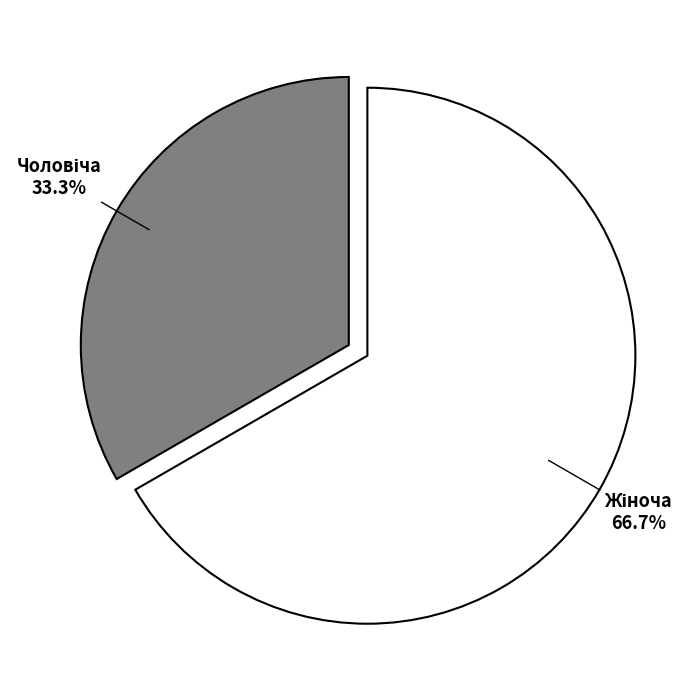

Is there a majority slice in this chart?

Yes